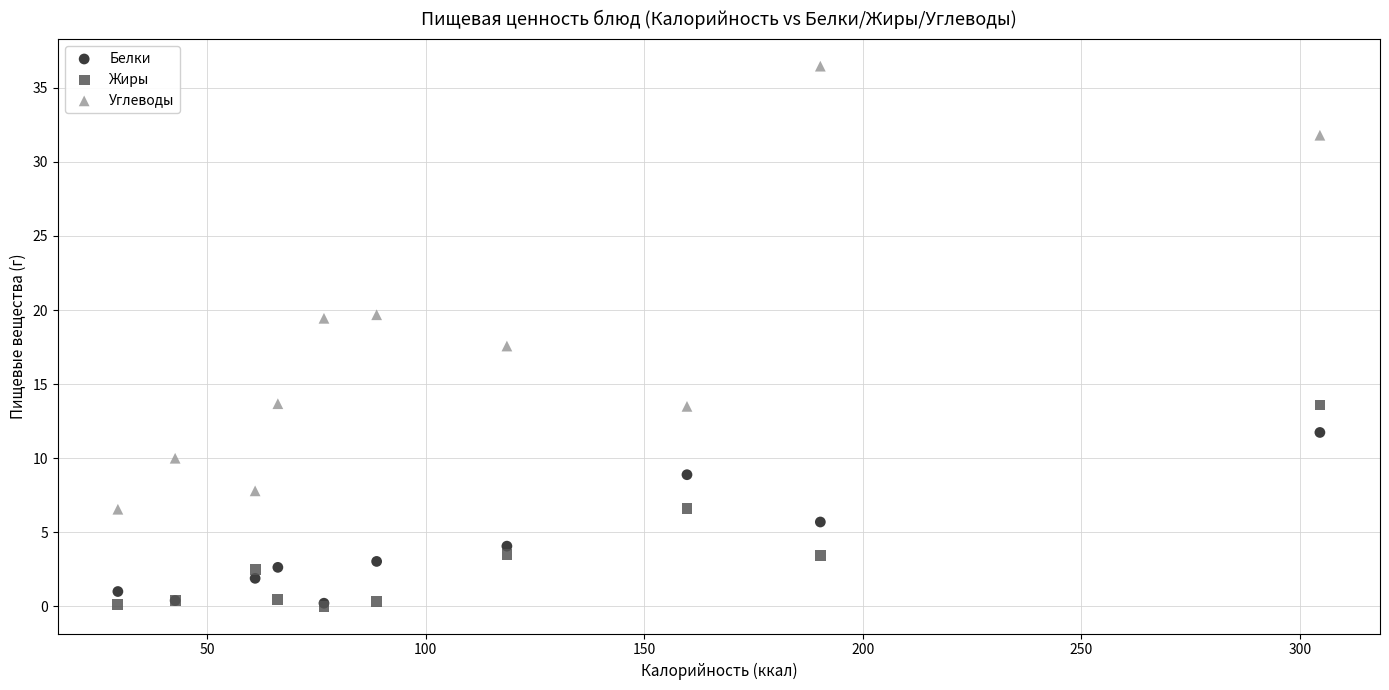

Across all series, what Y value is closest to 18?

17.6